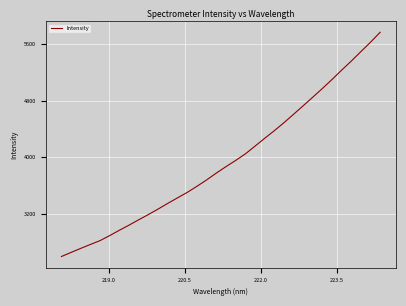

What is the difference between the maximum and minimum values?

3157.9